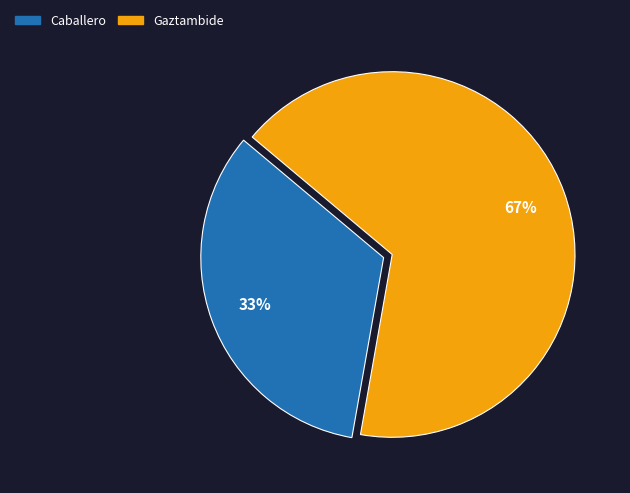

What is the ratio of the value at Gaztambide to the value at Caballero?

2.0